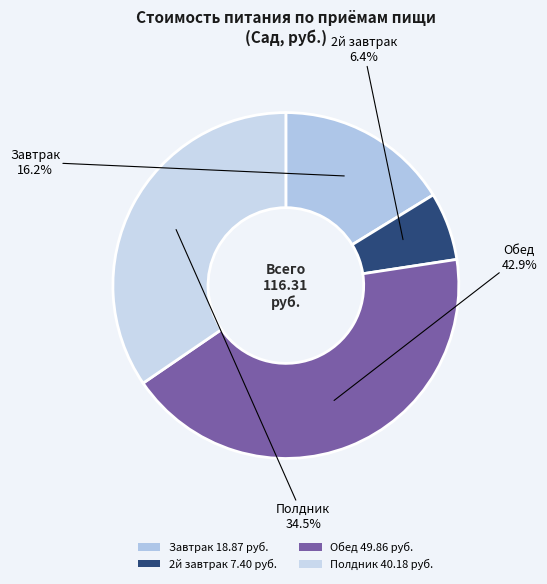

What is the change in value from Завтрак to 2й завтрак?

-11.5